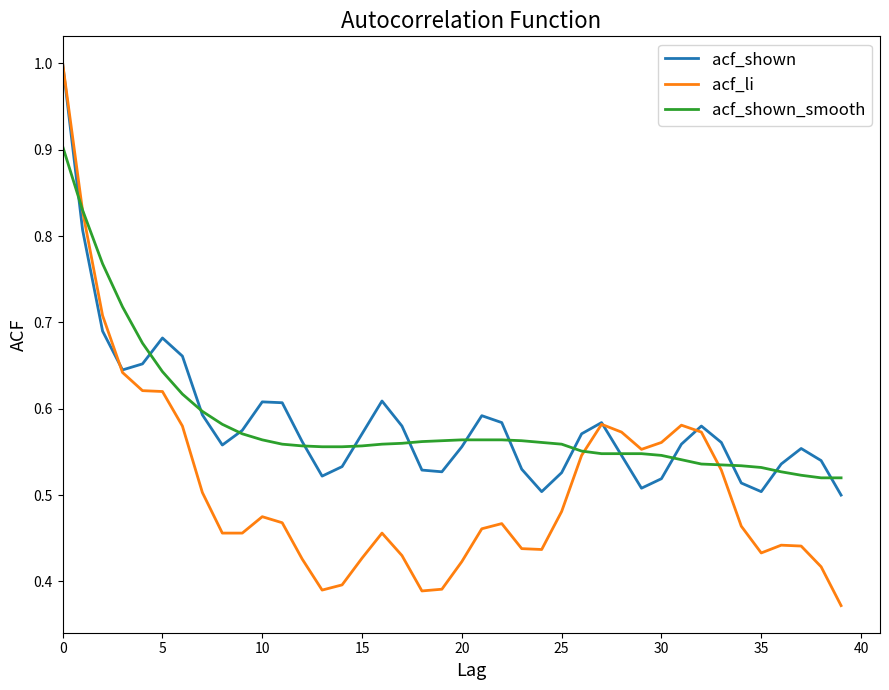

Which series has the largest range (max minus min)?

acf_li